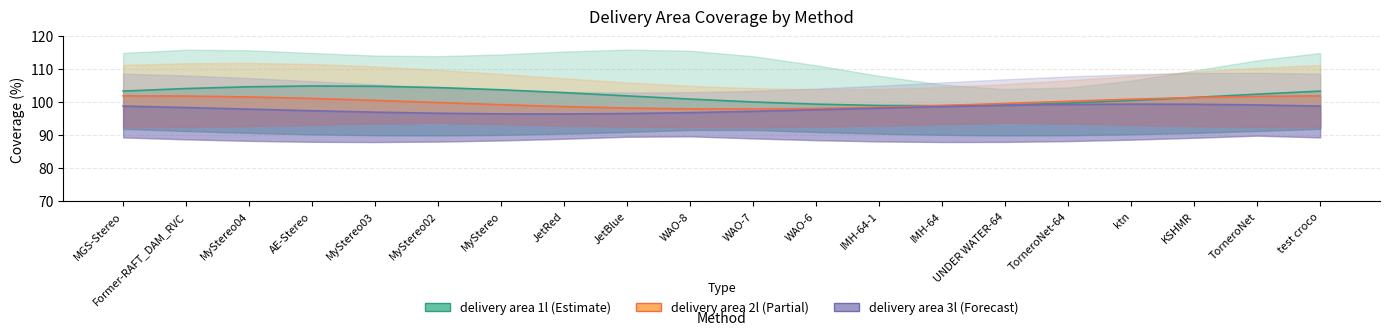

At IMH-64-1, list the series in order from smallest to largest.

delivery area 3l, delivery area 2l, delivery area 1l